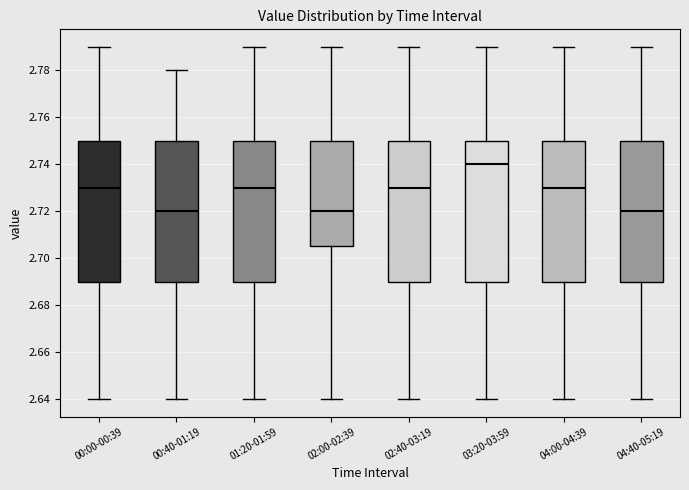

Reading left to right, transcribe this box plot: for each box, give where its median line is, the range the box spans, and where its two whiskers end, as read against the y-axis. The values are not printed on the chart, so give them approximately, as read against the axis.

00:00-00:39: median 2.730, box 2.690 to 2.750, whiskers 2.640 to 2.790
00:40-01:19: median 2.720, box 2.690 to 2.750, whiskers 2.640 to 2.780
01:20-01:59: median 2.730, box 2.690 to 2.750, whiskers 2.640 to 2.790
02:00-02:39: median 2.720, box 2.706 to 2.750, whiskers 2.640 to 2.790
02:40-03:19: median 2.730, box 2.690 to 2.750, whiskers 2.640 to 2.790
03:20-03:59: median 2.740, box 2.690 to 2.750, whiskers 2.640 to 2.790
04:00-04:39: median 2.730, box 2.690 to 2.750, whiskers 2.640 to 2.790
04:40-05:19: median 2.720, box 2.690 to 2.750, whiskers 2.640 to 2.790